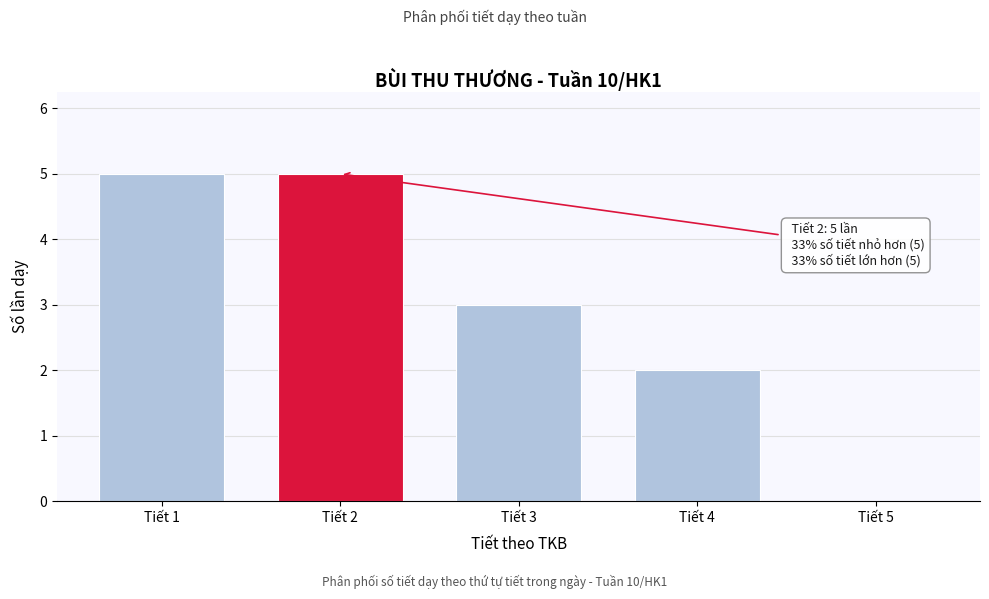

Reading right to left, what are all the values shown in this chart?

Tiết 5=0	Tiết 4=2	Tiết 3=3	Tiết 2=5	Tiết 1=5